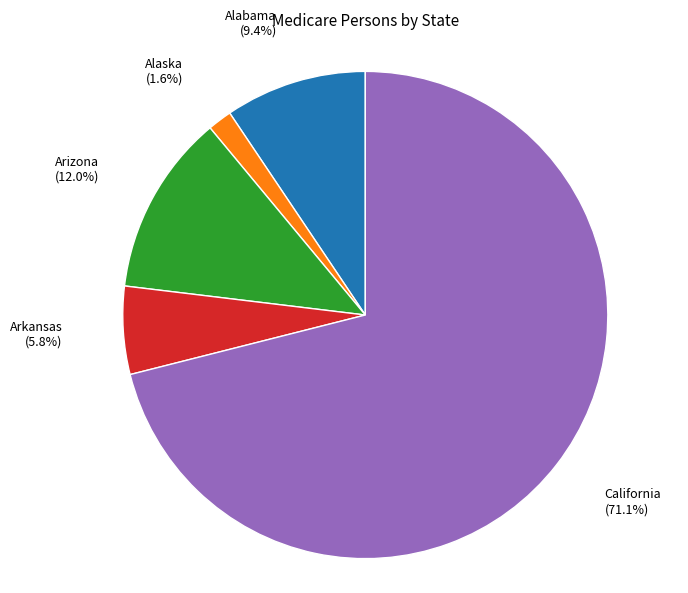

To the nearest percent, what percentage of the pie is California?

71%